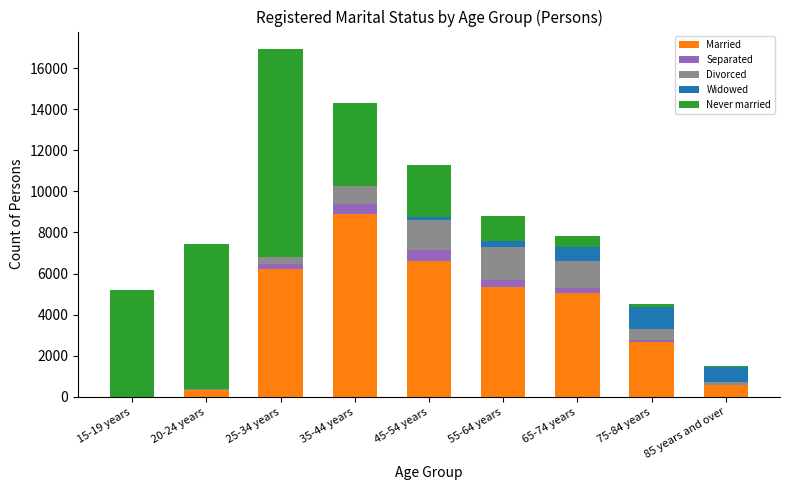

What is the highest value of the Married series?

8898